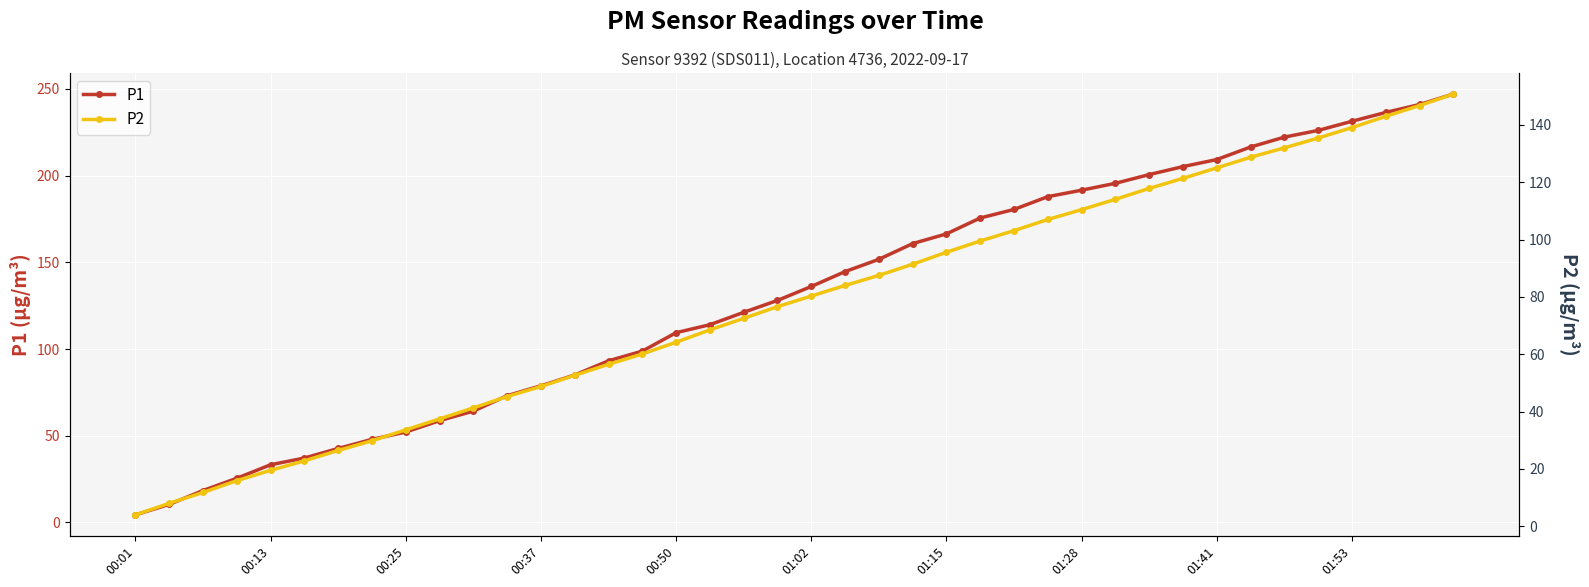

At which label does P1 reach its minimum?

00:01